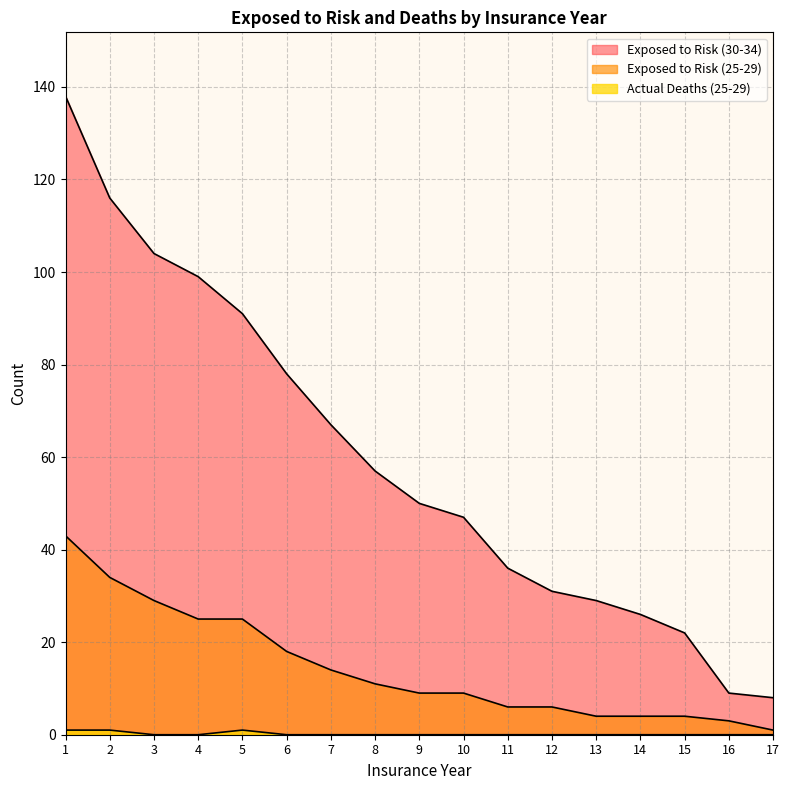

Is it true that Actual Deaths (25-29) equals 1 at 3?

False